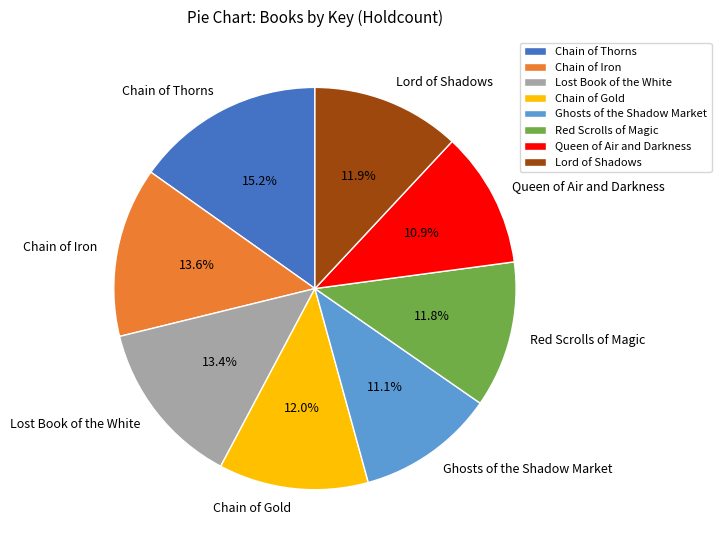

To the nearest percent, what percentage of the pie is Chain of Iron?

14%